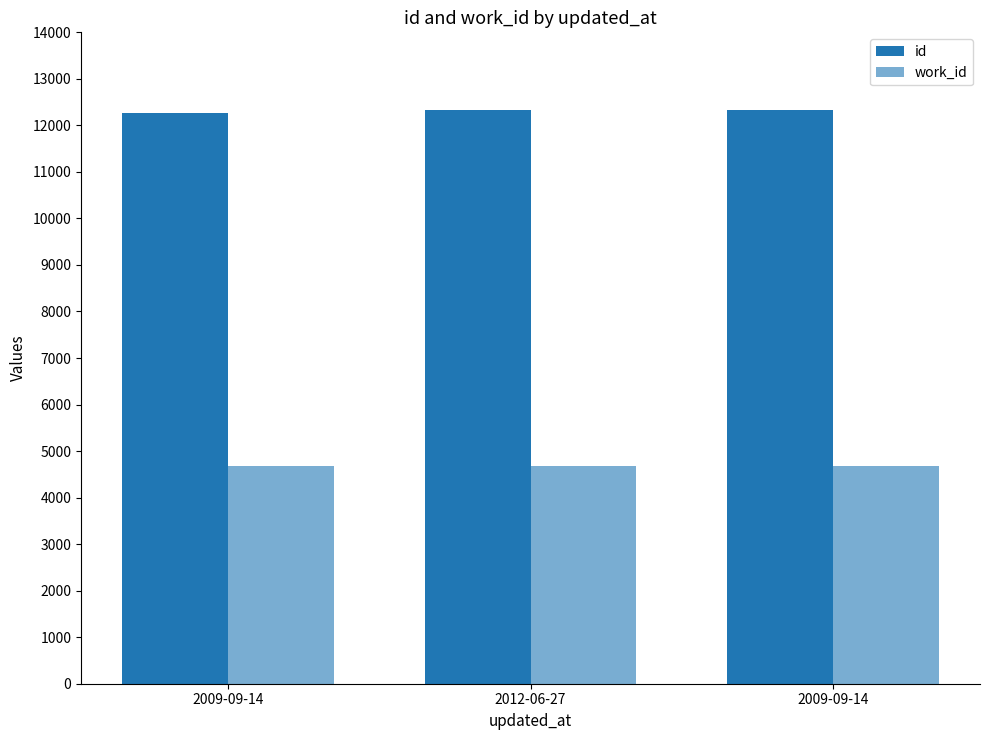

Count the number of data series in this chart.

2